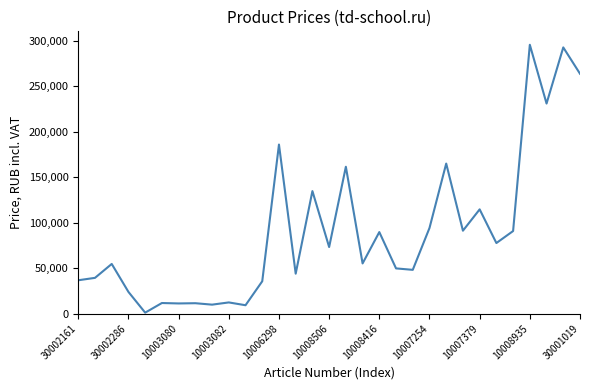

What is the difference between the maximum and minimum values?

294910